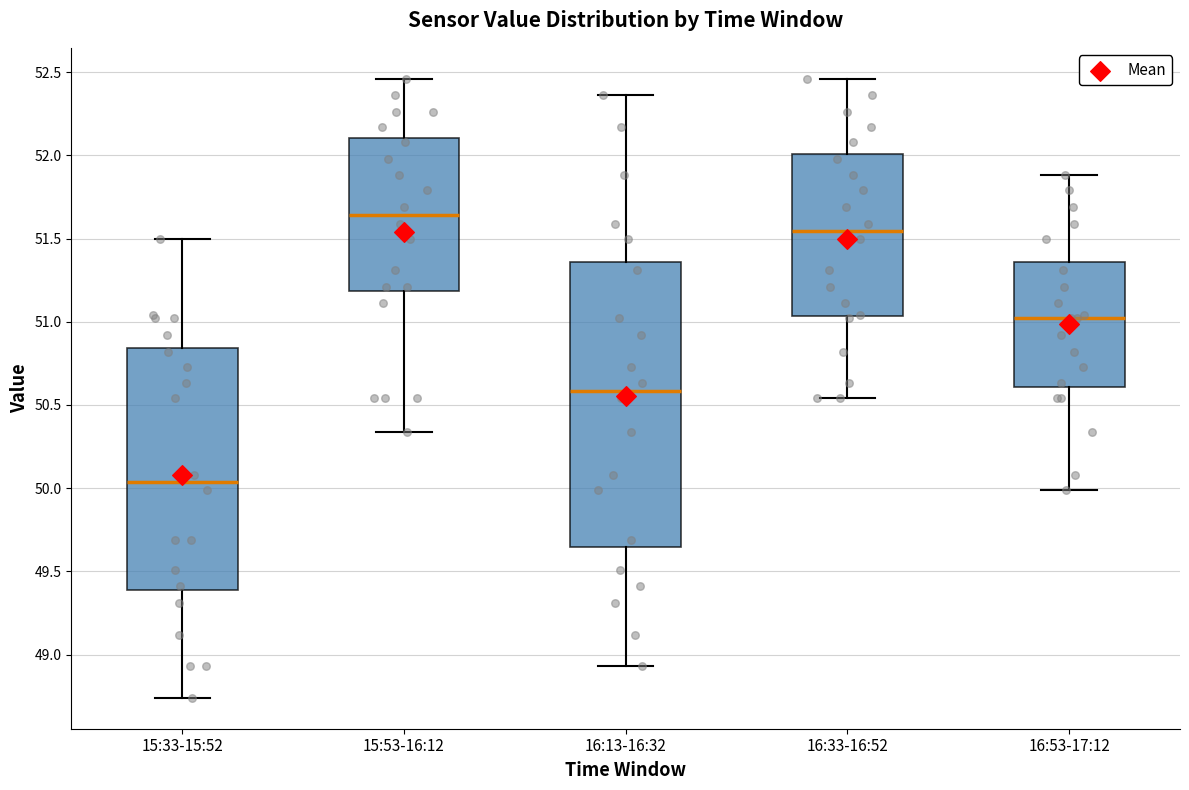

Reading left to right, read every box against the y-axis: the position of its median line, the range the box covers, and the ends of its whiskers. The values are not printed on the chart, so give them approximately, as read against the axis.

15:33-15:52: median 50.05, box 49.40 to 50.85, whiskers 48.75 to 51.50
15:53-16:12: median 51.65, box 51.20 to 52.10, whiskers 50.35 to 52.45
16:13-16:32: median 50.60, box 49.65 to 51.35, whiskers 48.95 to 52.35
16:33-16:52: median 51.55, box 51.05 to 52.00, whiskers 50.55 to 52.45
16:53-17:12: median 51.00, box 50.60 to 51.35, whiskers 50.00 to 51.90